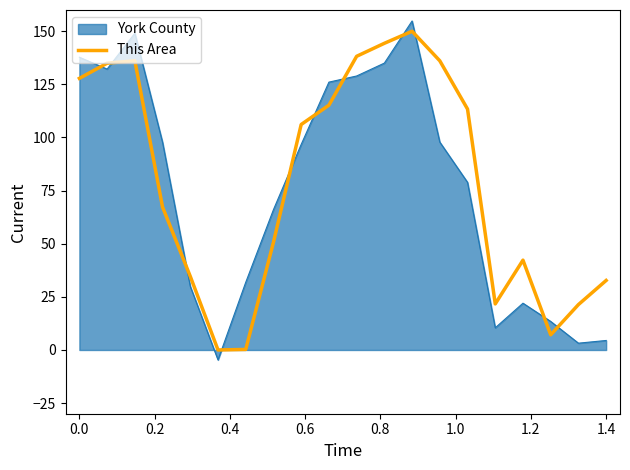

Which series has the widest spread of values?

York County